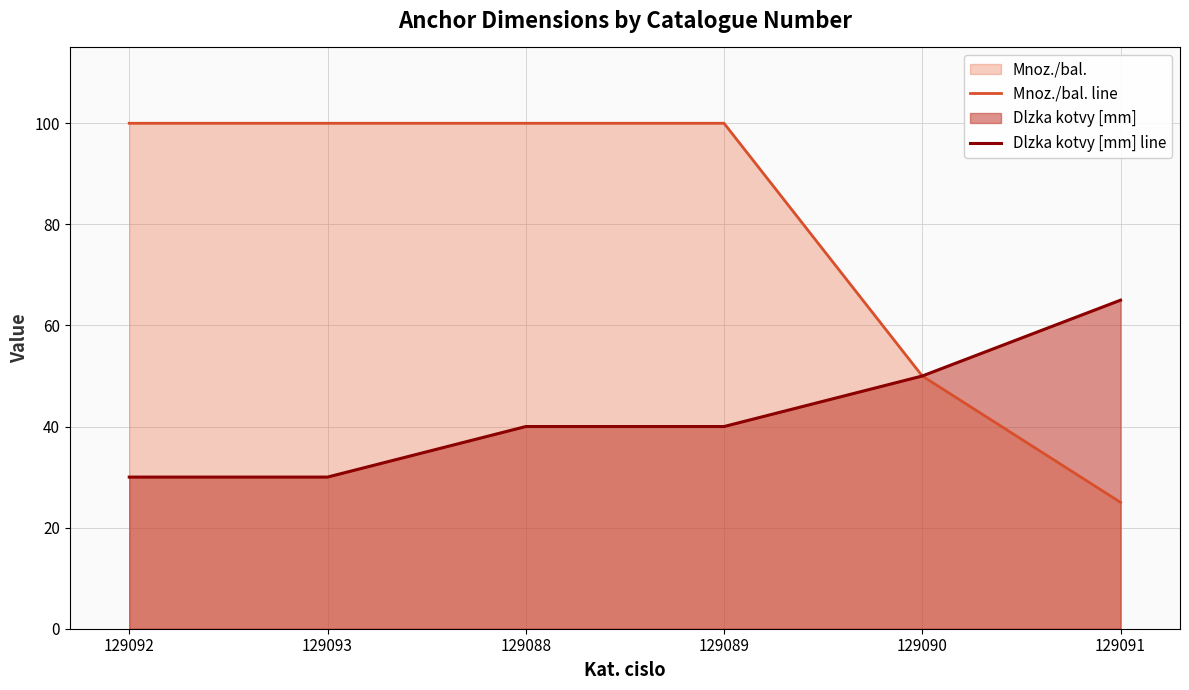

What is the lowest value of the Dlzka kotvy [mm] line series?

30